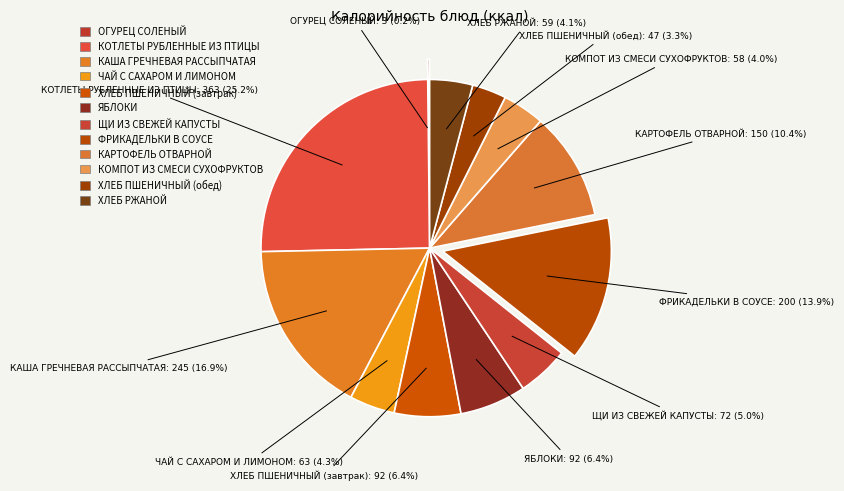

Combined, what portion of the pie is КАША ГРЕЧНЕВАЯ РАССЫПЧАТАЯ and КОТЛЕТЫ РУБЛЕННЫЕ ИЗ ПТИЦЫ?

42.1%